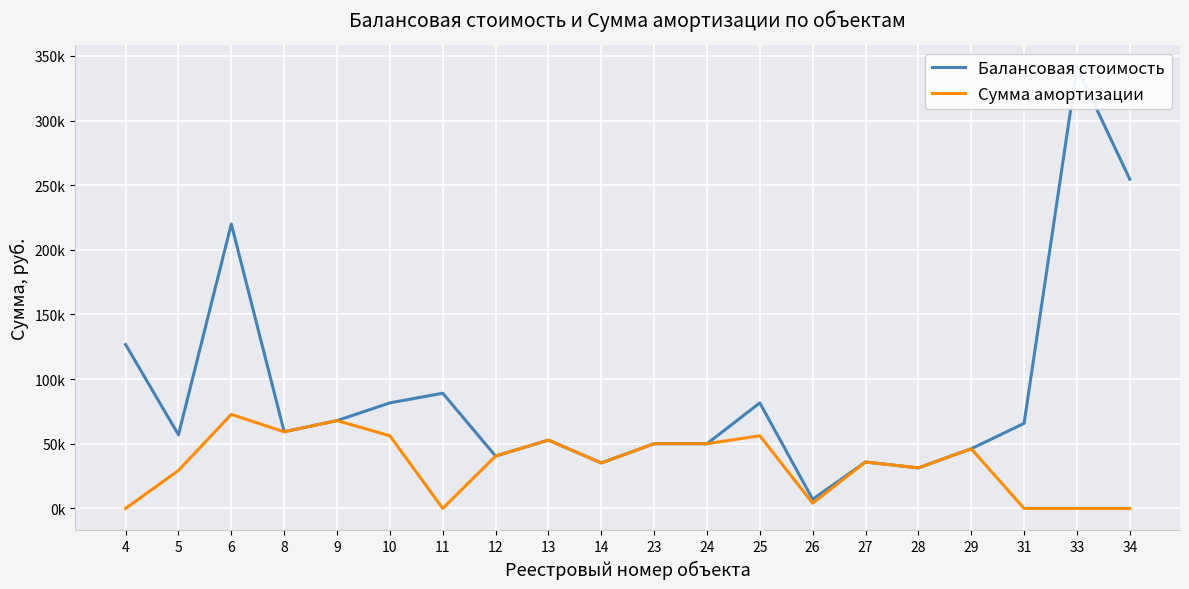

Which series has the largest total across all categories?

Балансовая стоимость